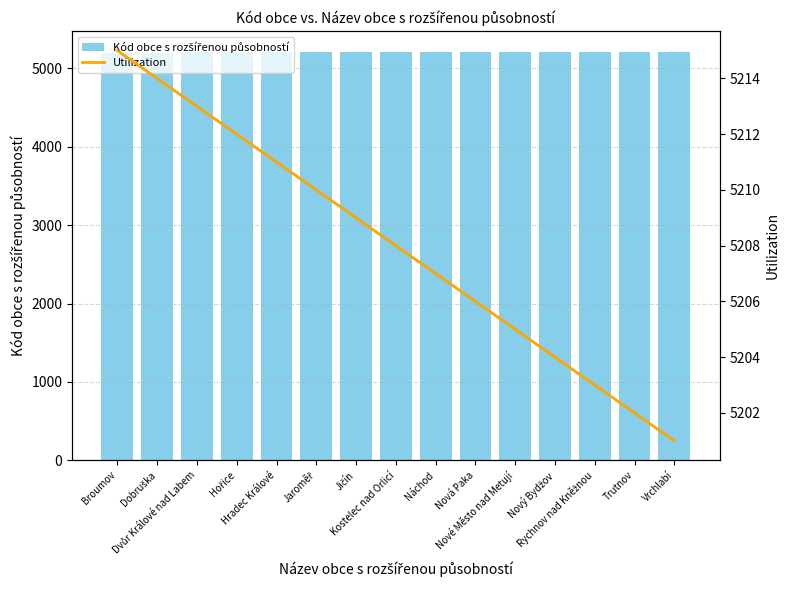

What is the average value of the Kód obce s rozšířenou působností series?

5208